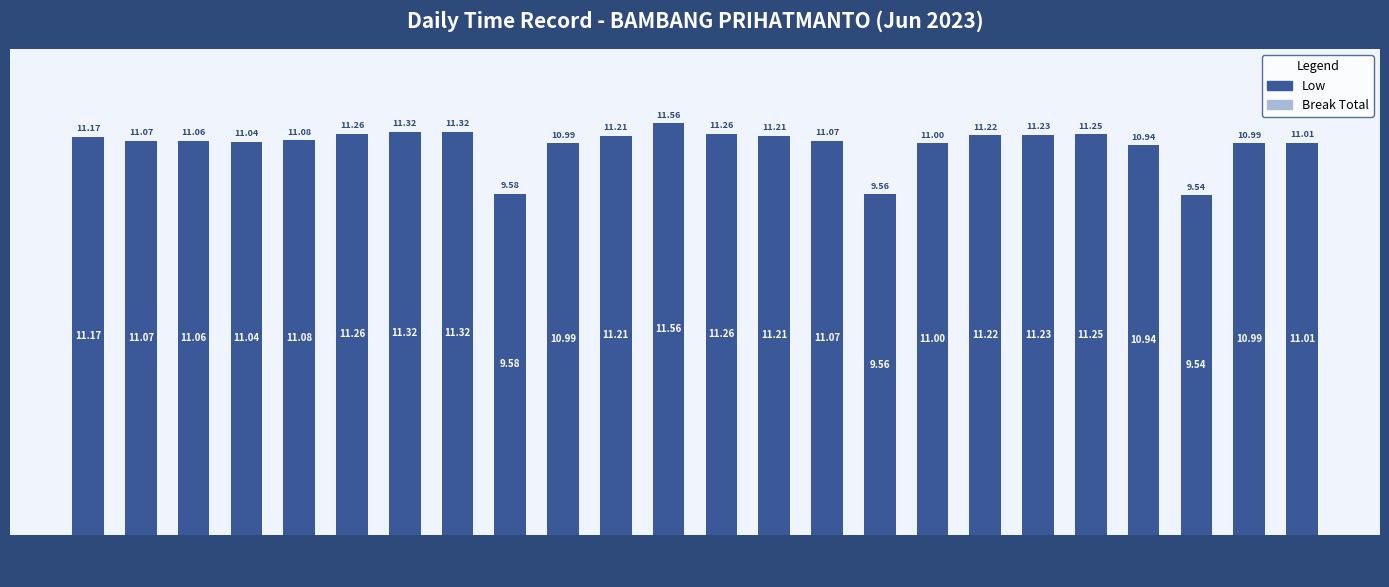

Between 24 and 12, which is larger?

12